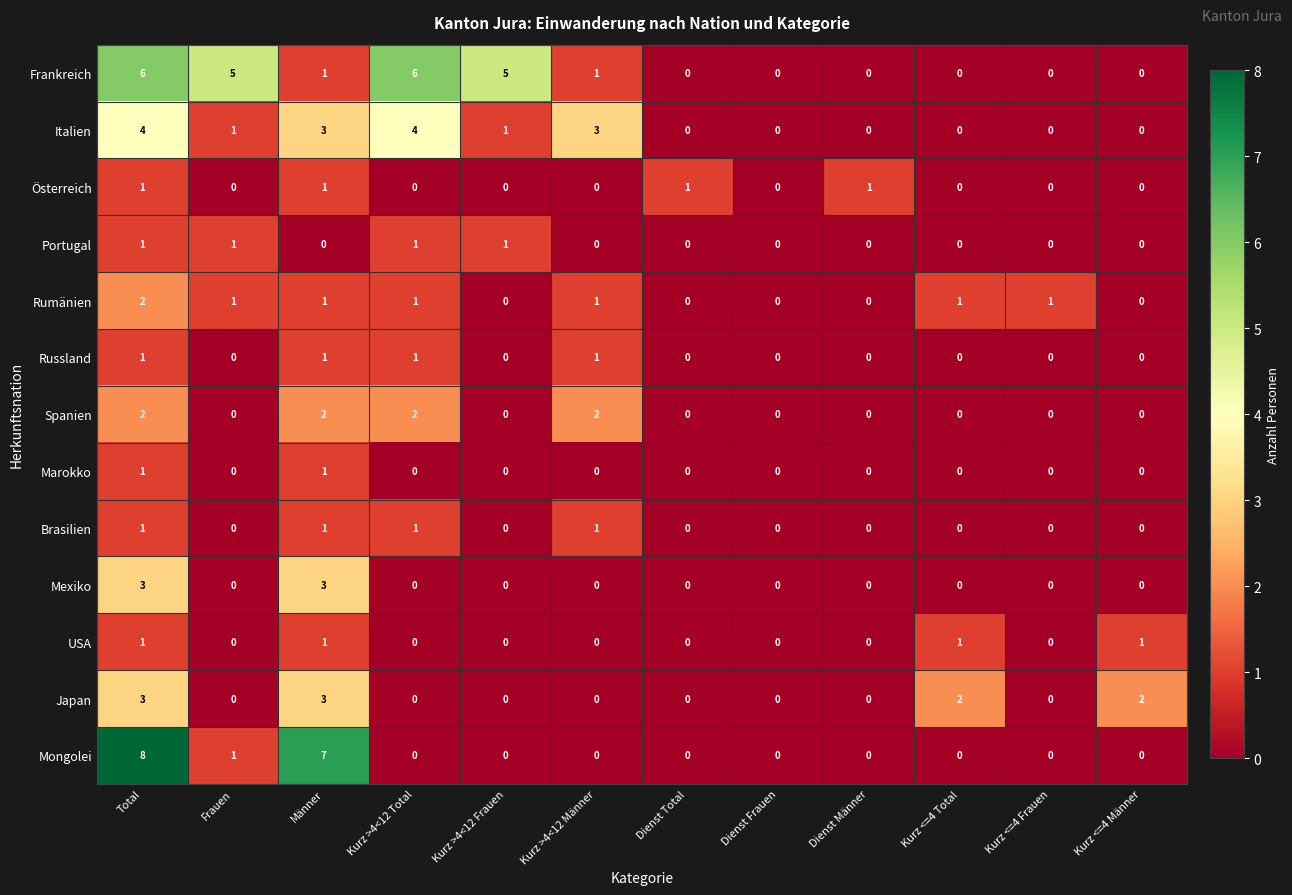

Between Männer and Kurz >4<12 Frauen, which series saw the biggest shift?

Mongolei